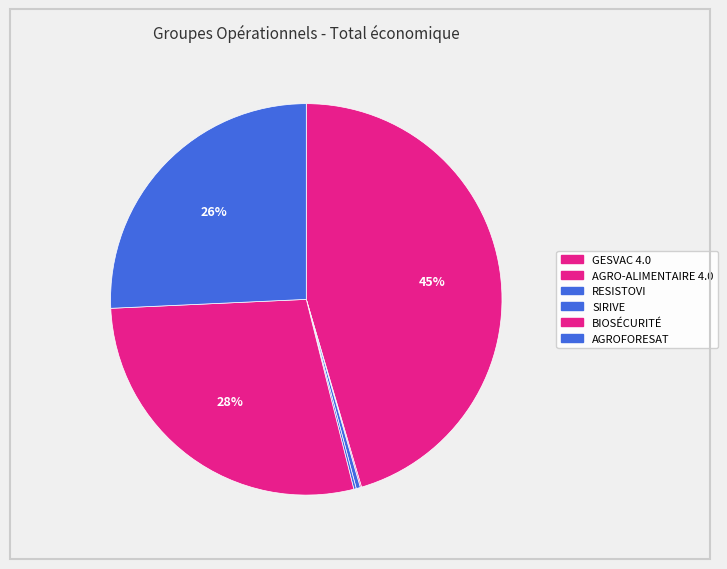

What is the change in value from GESVAC 4.0 to AGROFORESAT?

-2339025